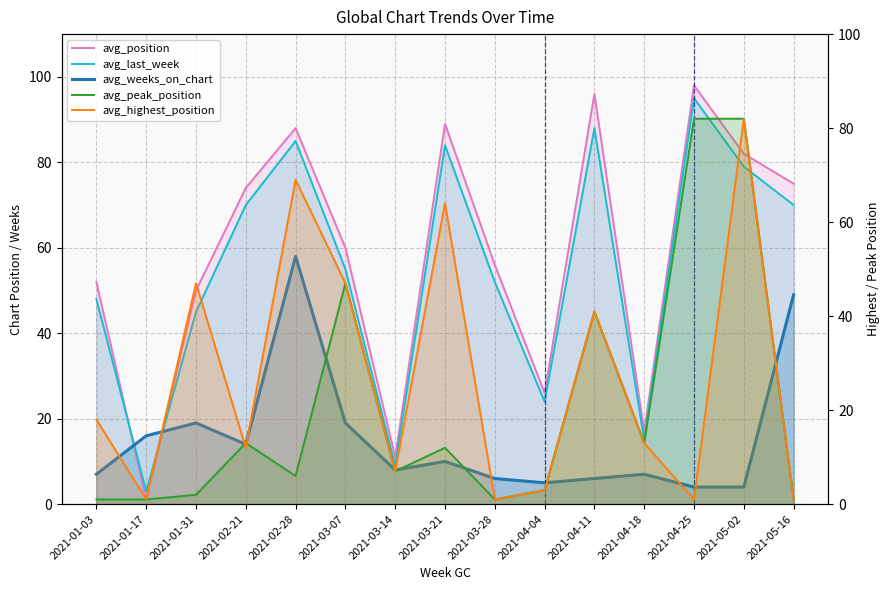

True or false: avg_peak_position has a value of 44 at 2021-04-25.

False